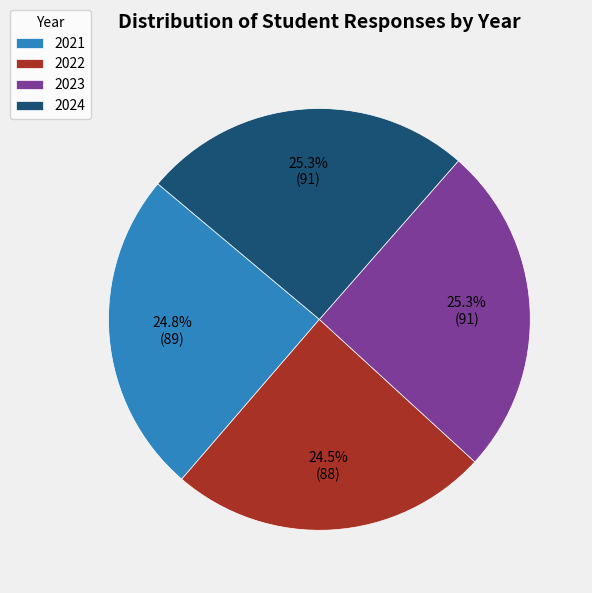

Does any single category account for the majority?

No